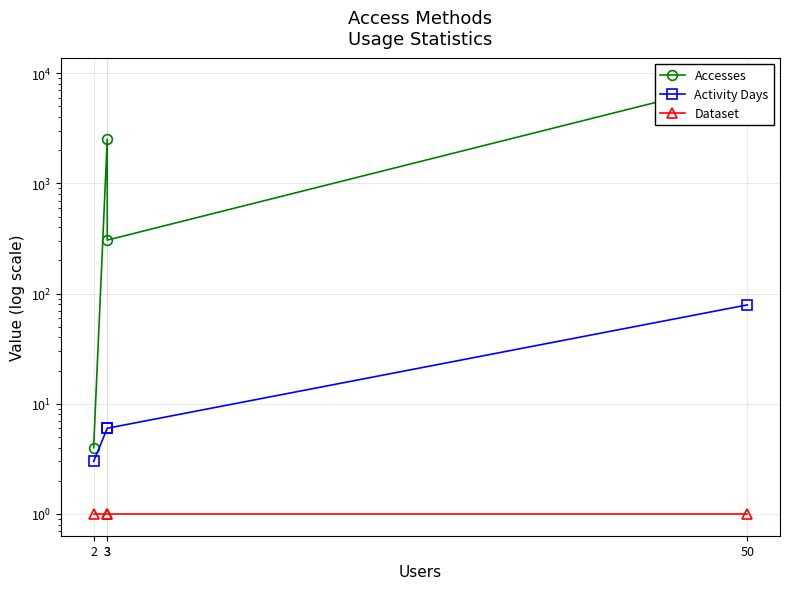

What is the value of the Activity Days point at the 3rd from the left?

6